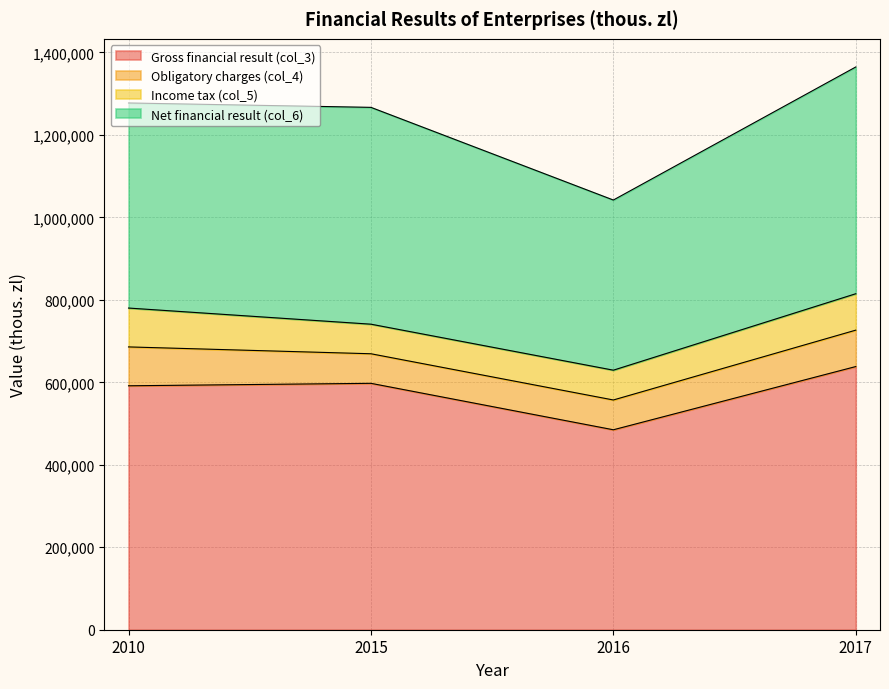

True or false: Gross financial result (col_3) and Net financial result (col_6) cross at least once.

False